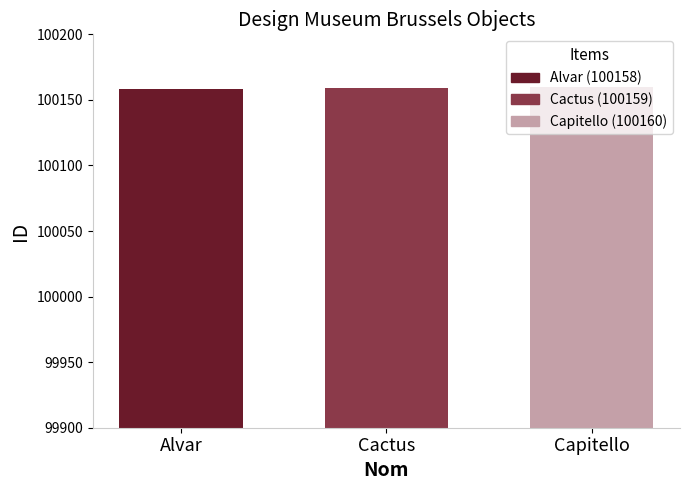

What is the ratio of the value at Alvar to the value at Cactus?

1.0